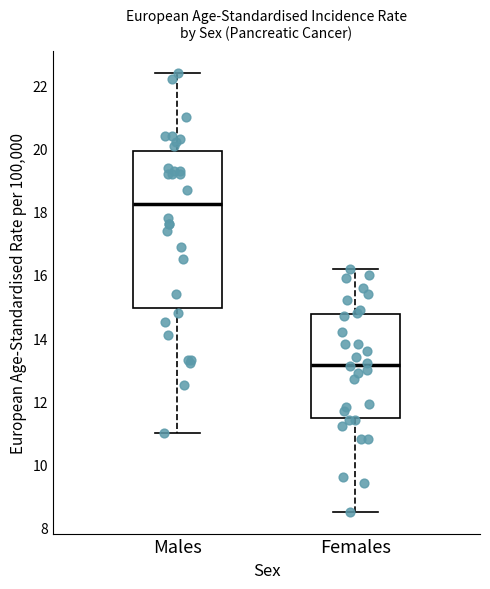

Reading left to right, read every box against the y-axis: the position of its median line, the range the box covers, and the ends of its whiskers. The values are not printed on the chart, so give them approximately, as read against the axis.

Males: median 18.2, box 15.0 to 20.0, whiskers 11.0 to 22.4
Females: median 13.2, box 11.4 to 14.8, whiskers 8.6 to 16.2